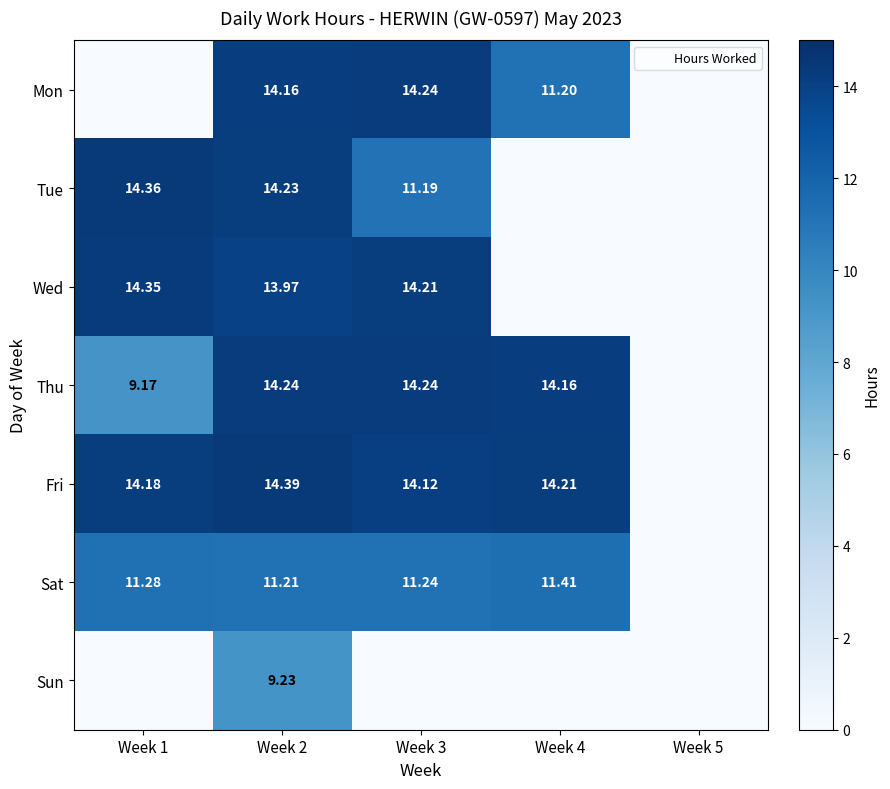

Which has a higher value, Week 3 or Week 4?

Week 3